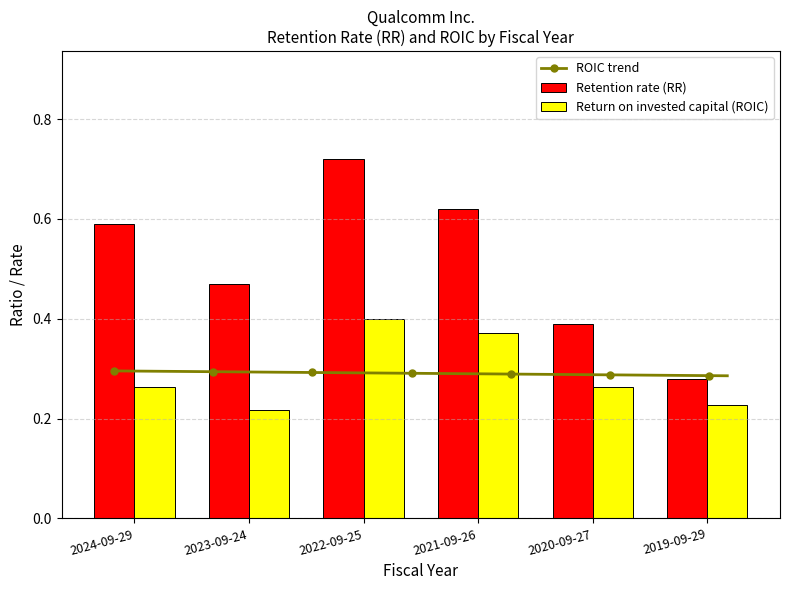

Count the Retention rate (RR) values in the range 0 to 1.

6